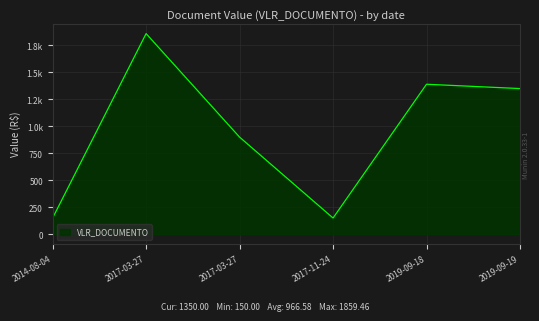

How many data points are above 1350?

2